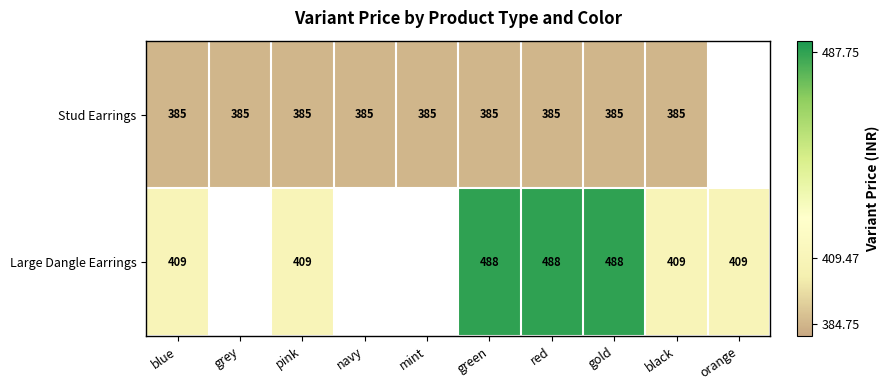

At green, list the series in order from largest to smallest.

Large Dangle Earrings, Stud Earrings